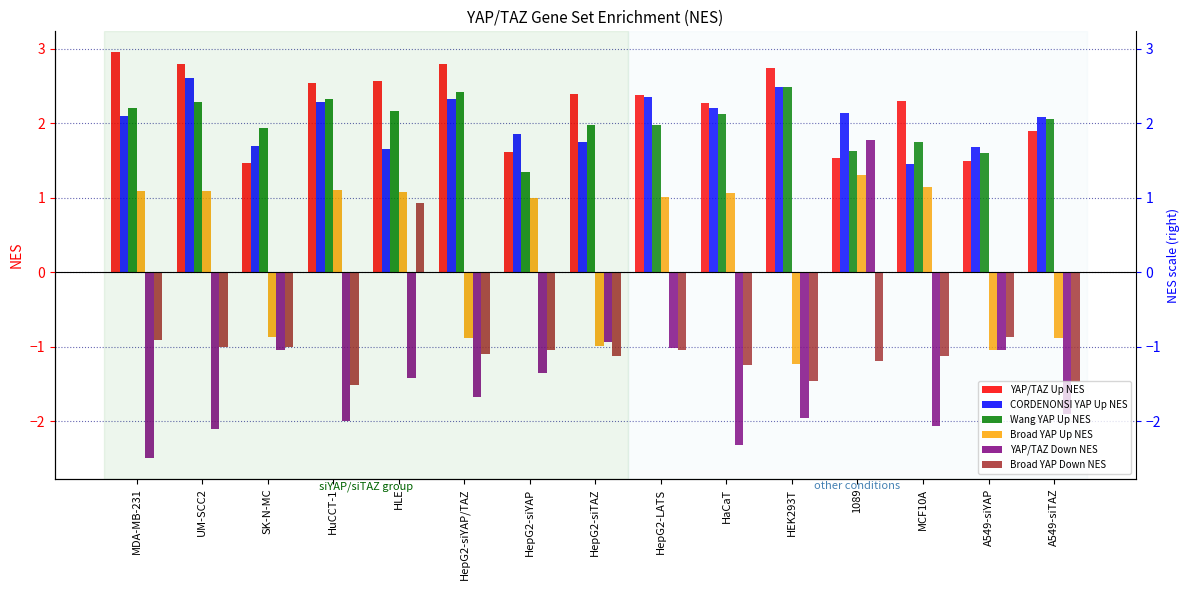

What is the sum of the Wang YAP Up NES values at HaCaT and 1089?

3.8